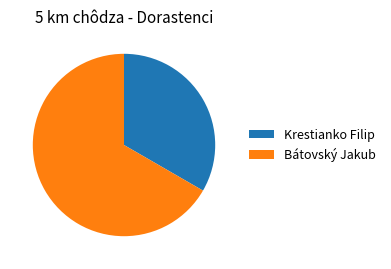

What is the ratio of the value at Bátovský Jakub to the value at Krestianko Filip?

2.0